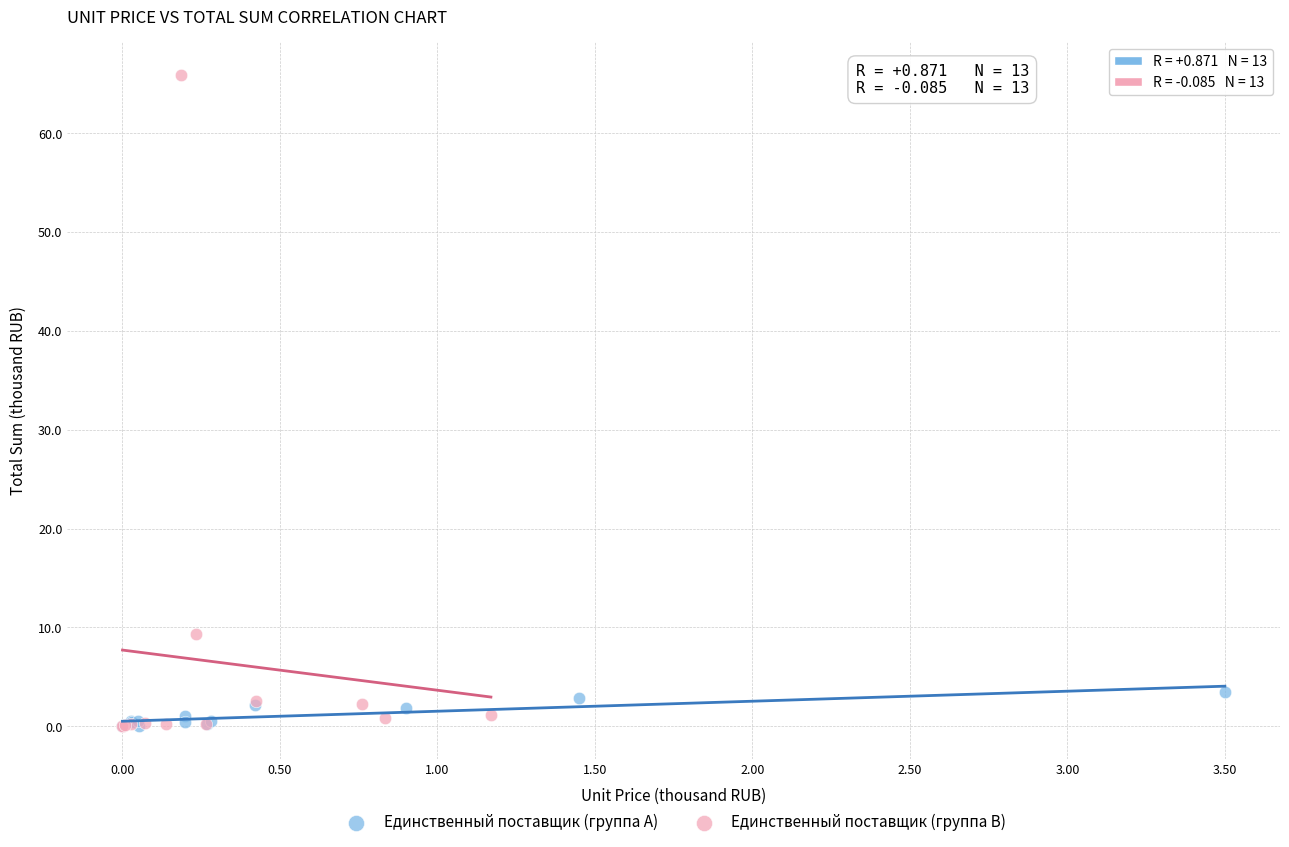

Which series has the widest spread of Y values?

Единственный поставщик (группа B)